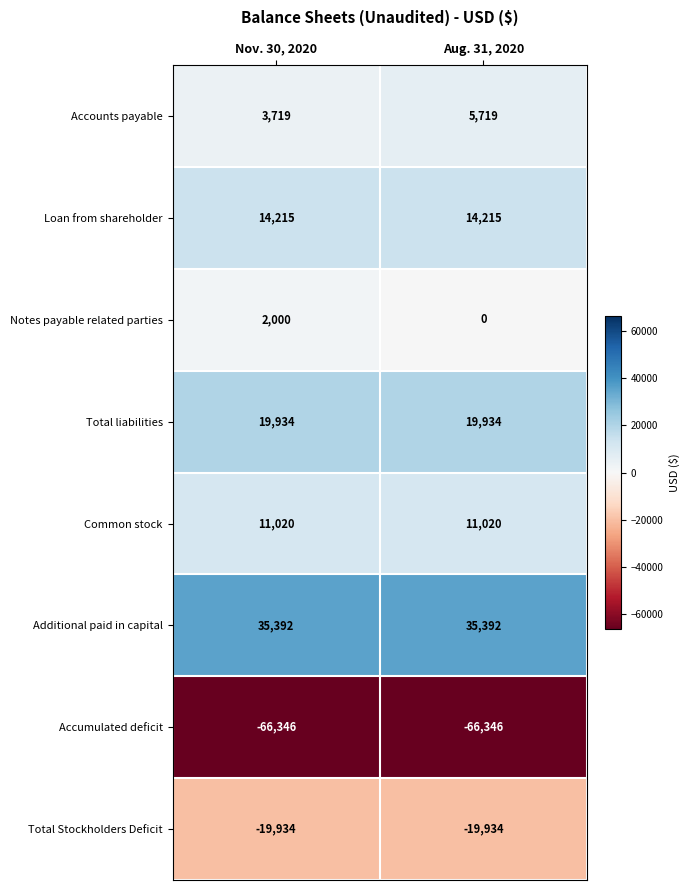

What is the spread (max minus min) of values at Aug. 31, 2020?

101738